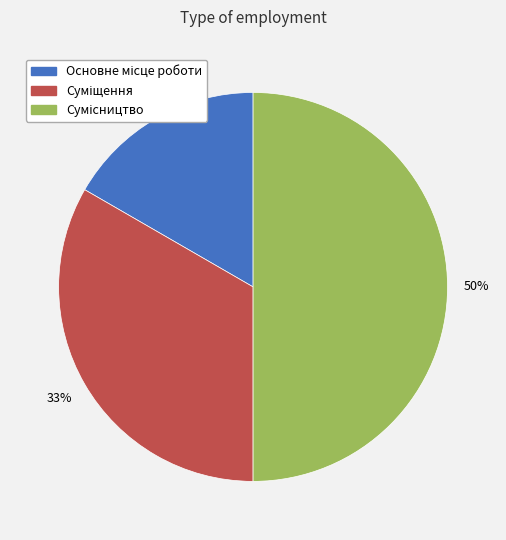

Count the number of slices in the pie.

3